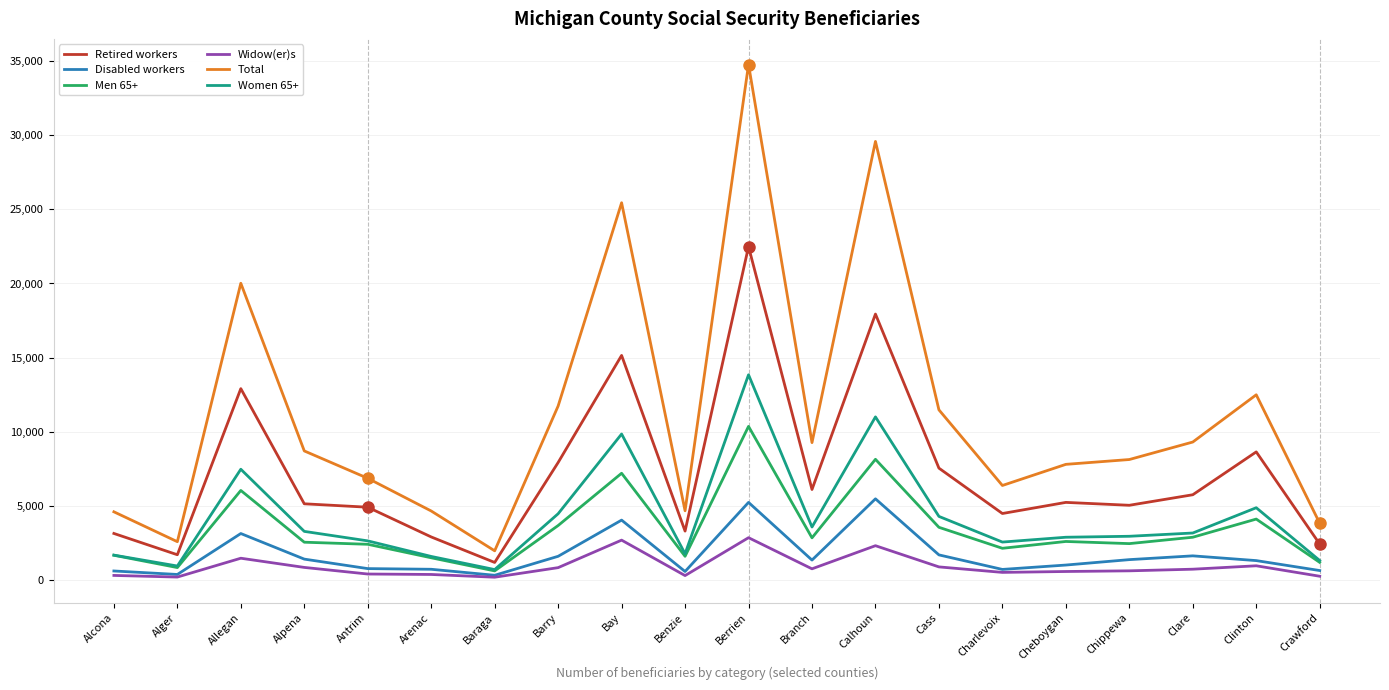

Is the value of Total at Crawford greater than the value of Disabled workers at Crawford?

Yes